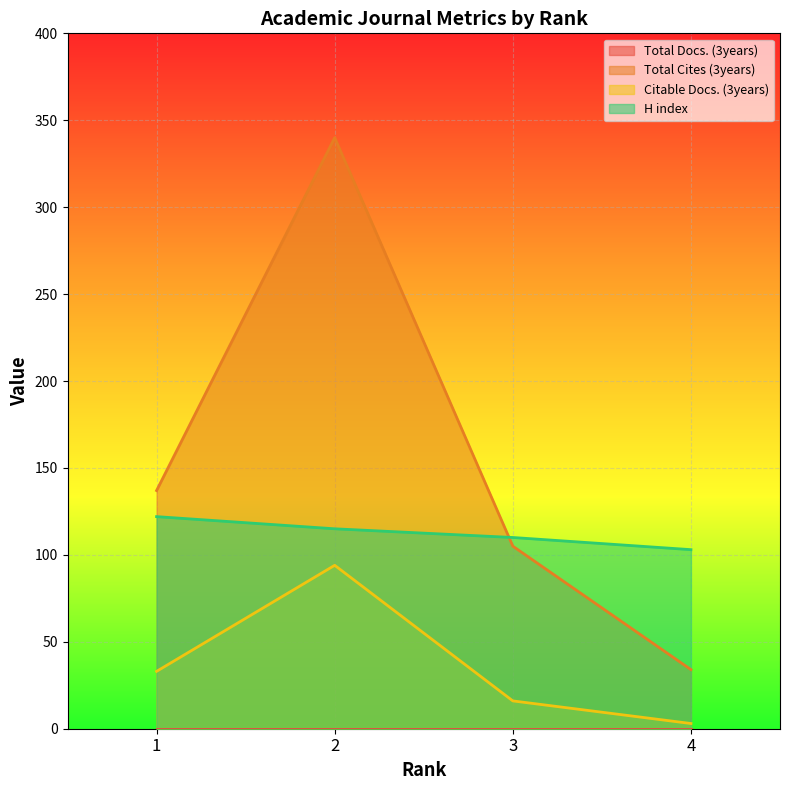

What is the difference between the maximum and minimum values in the Total Cites (3years) series?

306